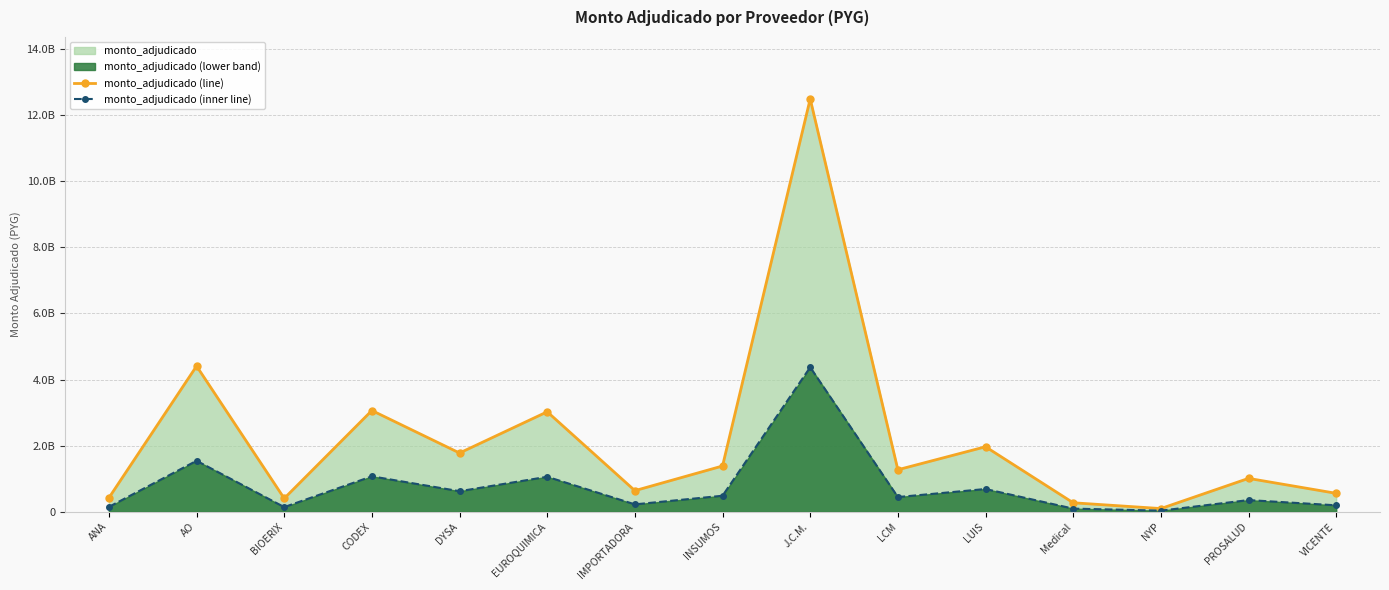

True or false: monto_adjudicado (inner line) has more than 1 points higher than both neighbors.

True